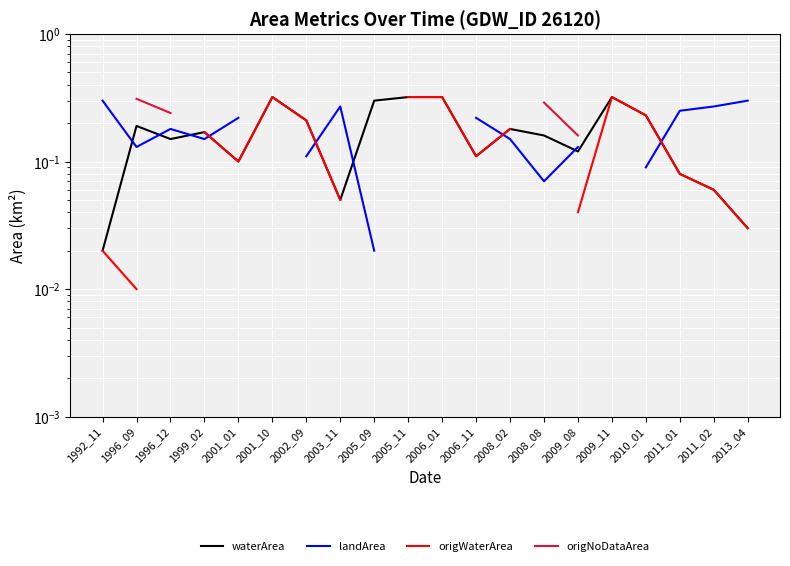

At which category is the sum across all series the highest?

1996_09